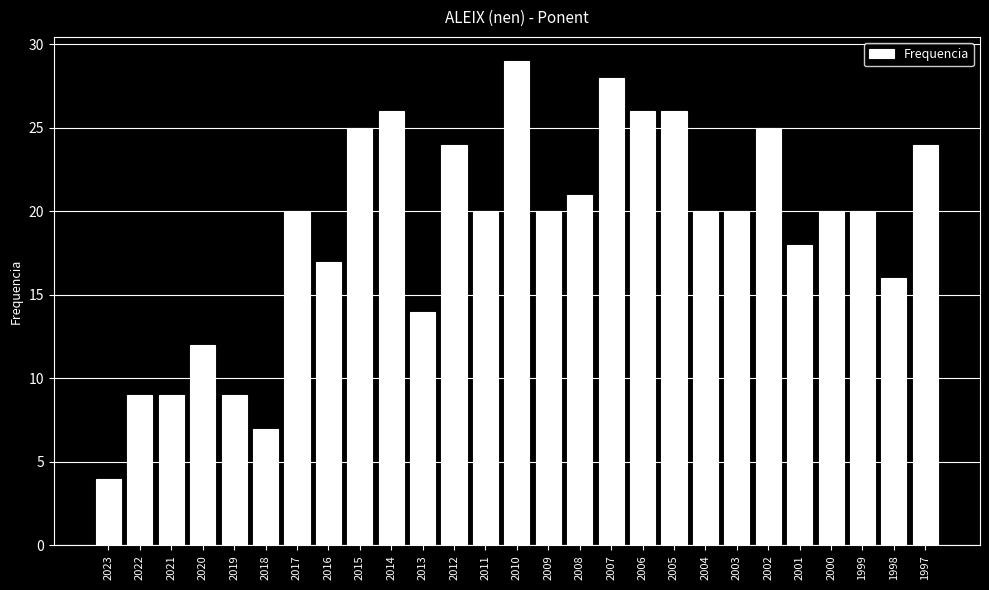

Approximately how many times larger is the value at 2016 compared to 2019?

1.9